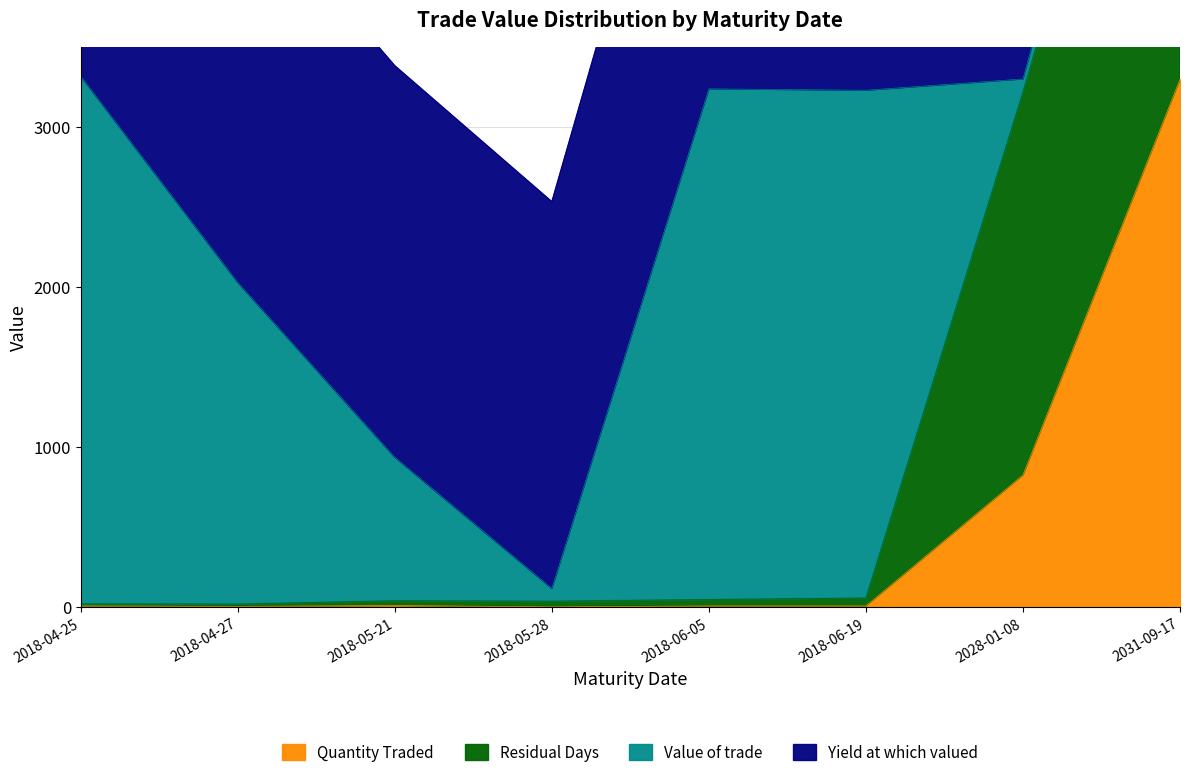

What is the maximum value for Quantity Traded?

3300.0